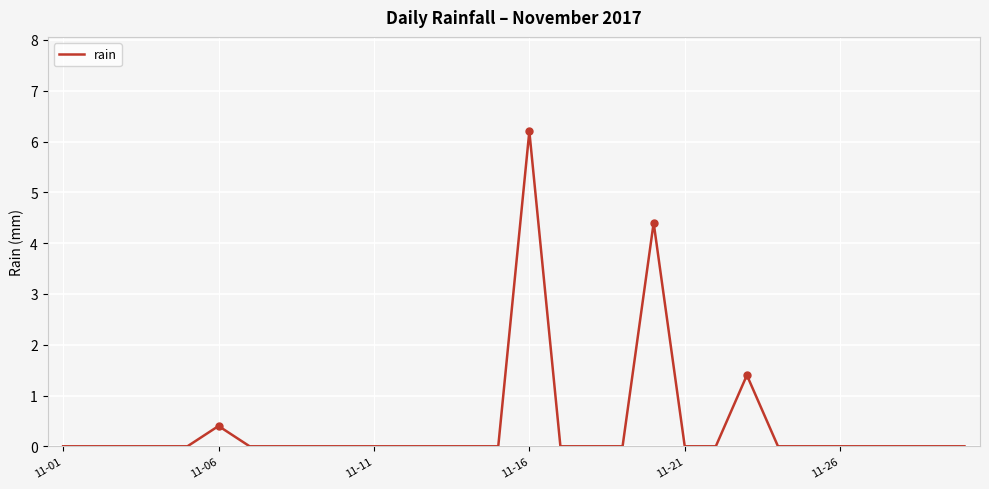

What is the difference between the maximum and minimum values?

6.2